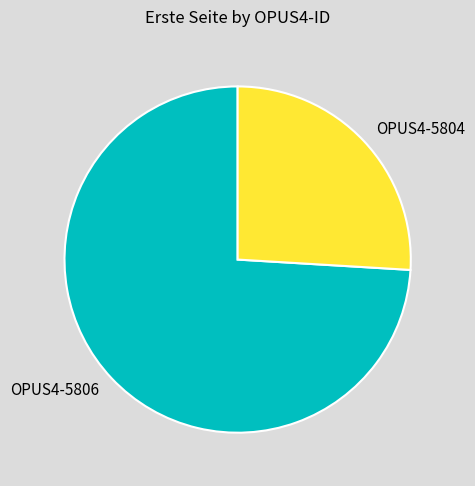

Rank the categories by value from lowest to highest.

OPUS4-5804, OPUS4-5806